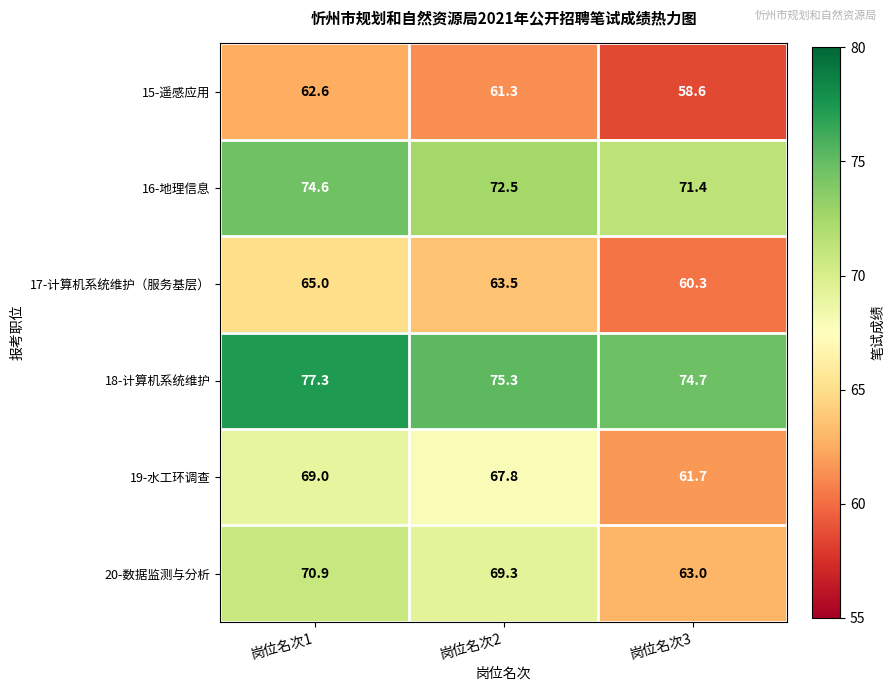

At 岗位名次2, list the series in order from largest to smallest.

18-计算机系统维护, 16-地理信息, 20-数据监测与分析, 19-水工环调查, 17-计算机系统维护（服务基层）, 15-遥感应用